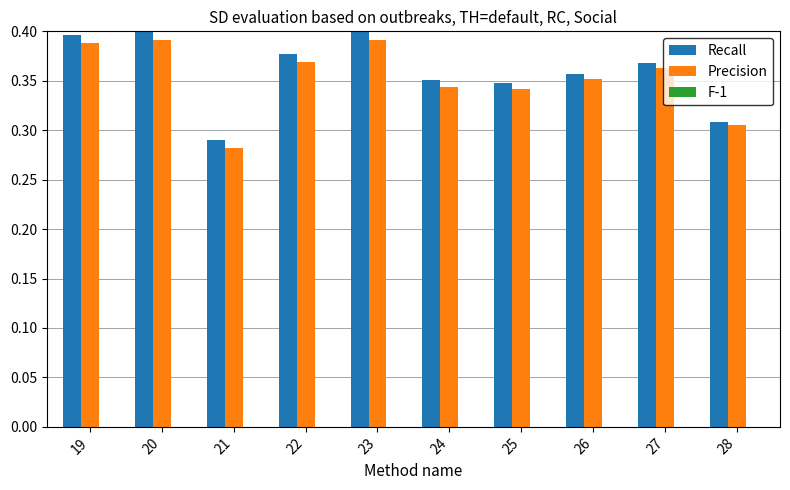

What is the sum of all Precision values?

3.5